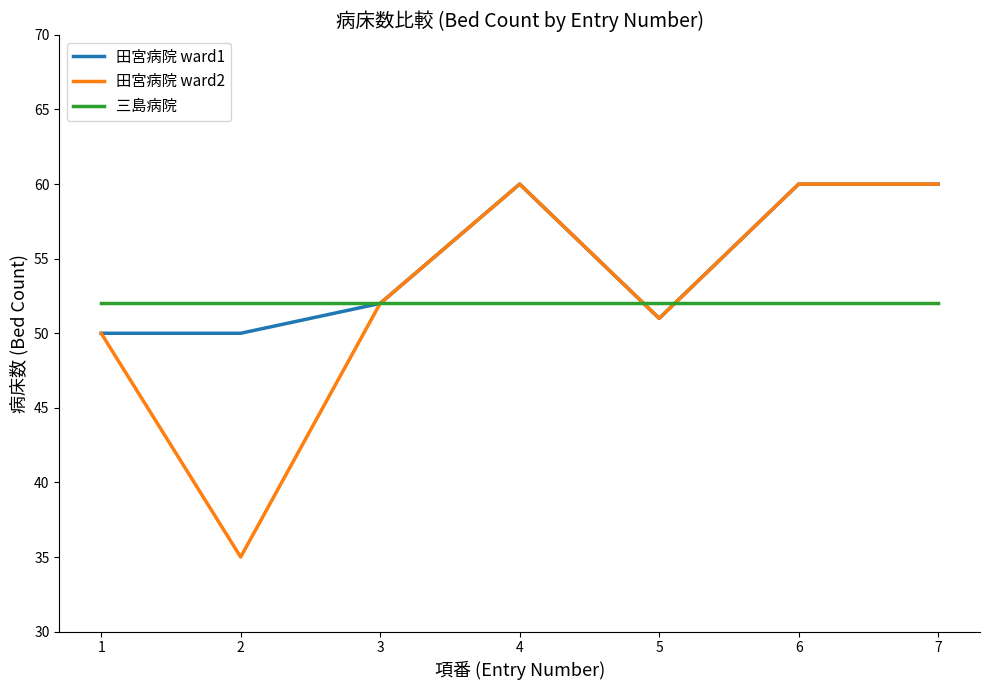

What are all the series names shown in the legend?

田宮病院 ward1, 田宮病院 ward2, 三島病院